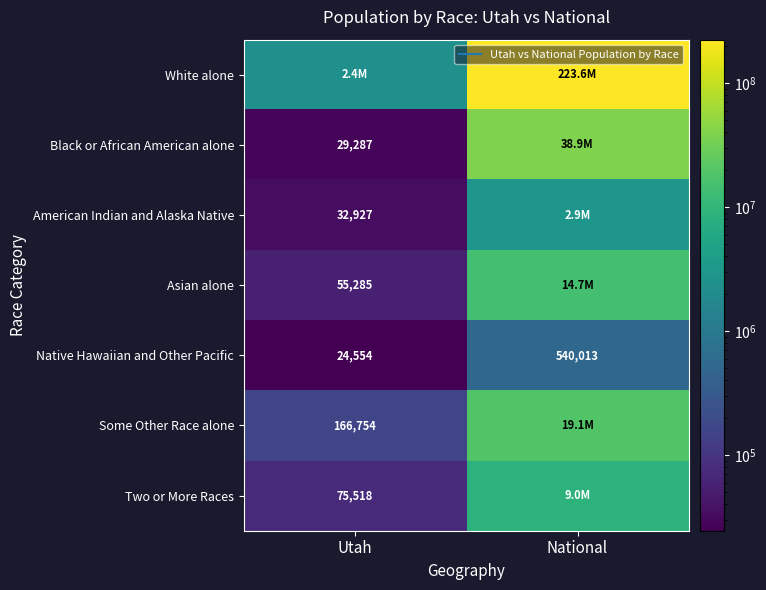

Which series has the largest total across all categories?

White alone